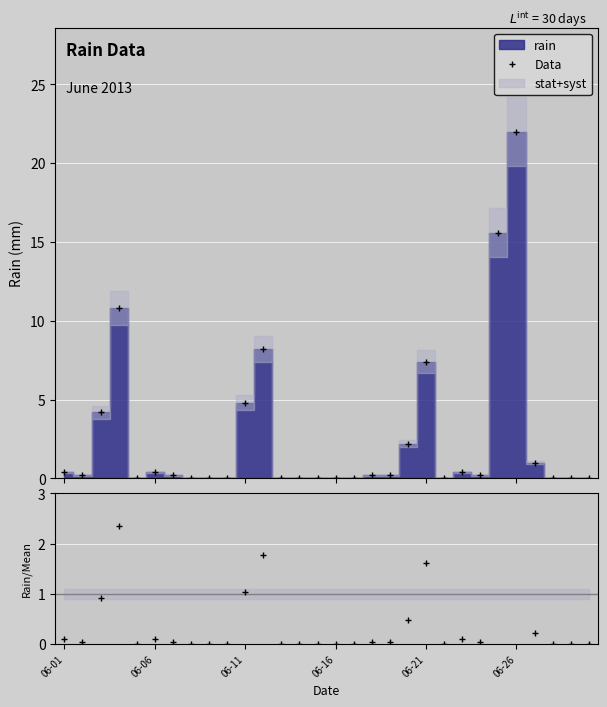

At how many categories does at least one series exceed 14?

2